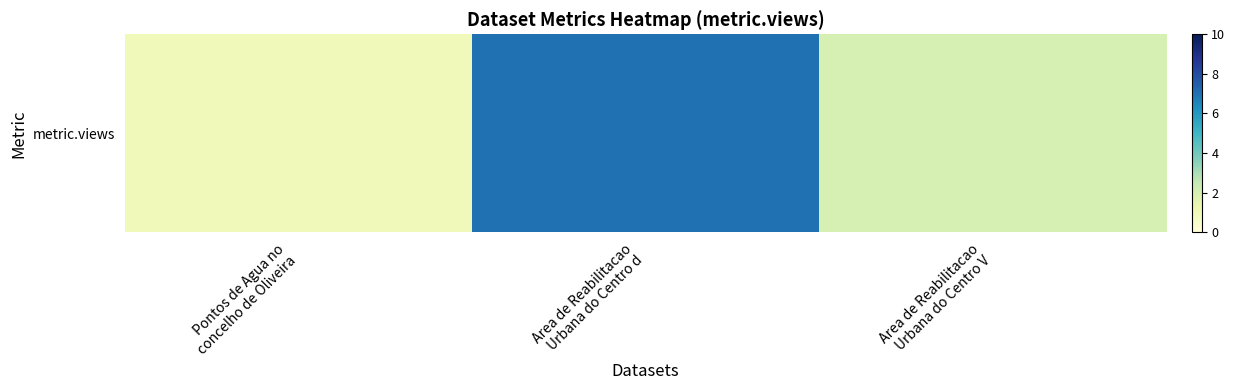

How many values exceed 2?

1